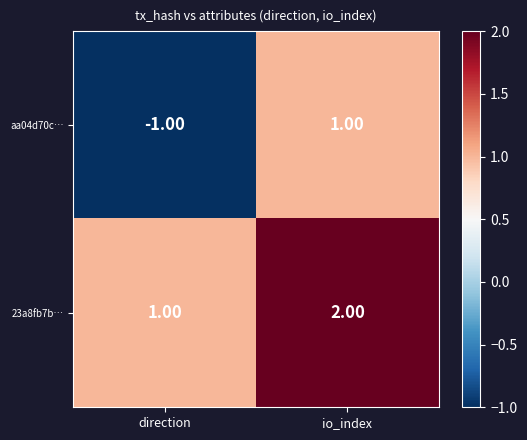

List the labels in order of aa04d70c… value, smallest first.

direction, io_index